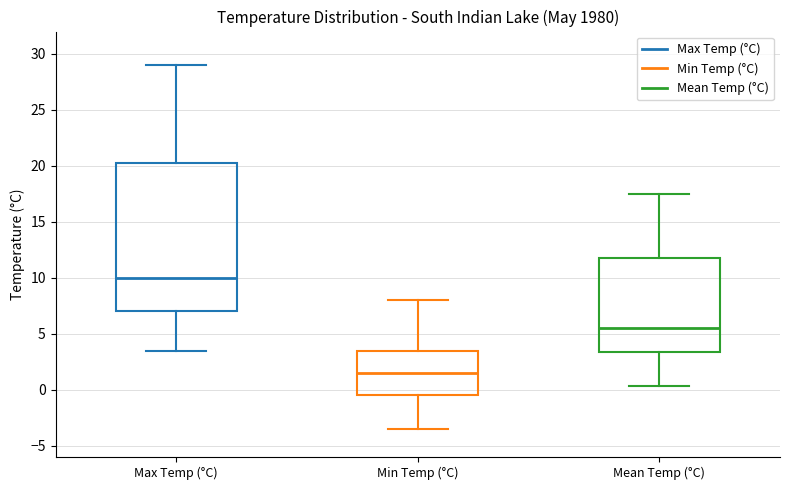

Reading left to right, transcribe this box plot: for each box, give where its median line is, the range the box spans, and where its two whiskers end, as read against the y-axis. The values are not printed on the chart, so give them approximately, as read against the axis.

Max Temp (°C): median 10.0, box 7.0 to 20.5, whiskers 3.5 to 29.0
Min Temp (°C): median 1.5, box -0.5 to 3.5, whiskers -3.5 to 8.0
Mean Temp (°C): median 5.5, box 3.5 to 12.0, whiskers 0.5 to 17.5